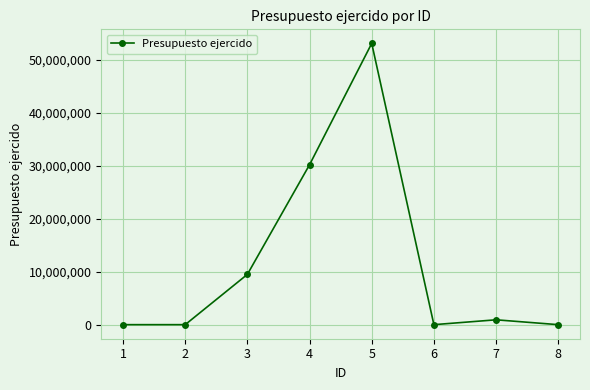

How many data points are less than 935357?

4